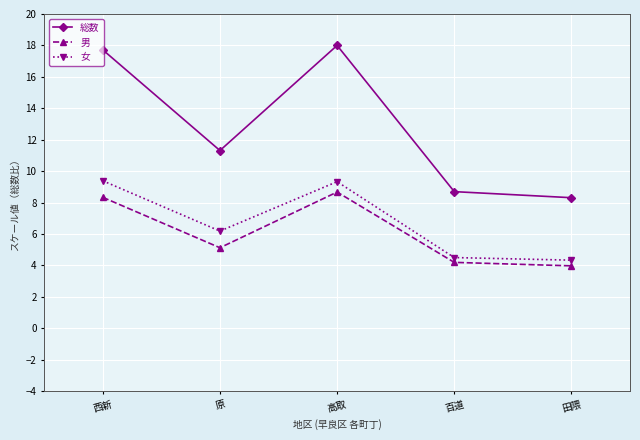

Is it true that 総数 equals 8.3 at 田隈?

True